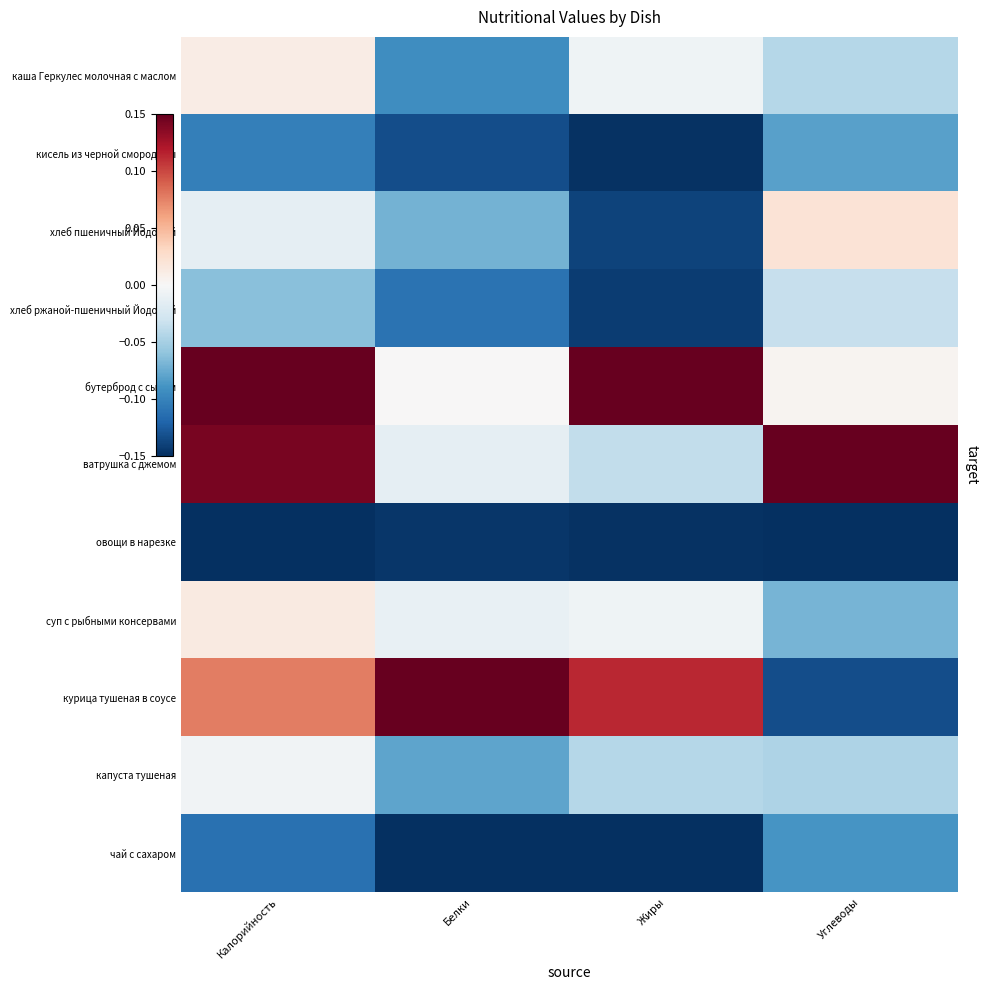

Reading left to right, list all the values displayed in this chart.

каша Геркулес молочная с маслом: Калорийность=0.0	Белки=-0.1	Жиры=-0.0	Углеводы=-0.0
кисель из черной смородины: Калорийность=-0.1	Белки=-0.1	Жиры=-0.1	Углеводы=-0.1
хлеб пшеничный Йодовый: Калорийность=-0.0	Белки=-0.1	Жиры=-0.1	Углеводы=0.0
хлеб ржаной-пшеничный Йодовый: Калорийность=-0.1	Белки=-0.1	Жиры=-0.1	Углеводы=-0.0
бутерброд с сыром: Калорийность=0.1	Белки=0.0	Жиры=0.1	Углеводы=0.0
ватрушка с джемом: Калорийность=0.1	Белки=-0.0	Жиры=-0.0	Углеводы=0.1
овощи в нарезке: Калорийность=-0.1	Белки=-0.1	Жиры=-0.1	Углеводы=-0.1
суп с рыбными консервами: Калорийность=0.0	Белки=-0.0	Жиры=-0.0	Углеводы=-0.1
курица тушеная в соусе: Калорийность=0.1	Белки=0.1	Жиры=0.1	Углеводы=-0.1
капуста тушеная: Калорийность=-0.0	Белки=-0.1	Жиры=-0.0	Углеводы=-0.0
чай с сахаром: Калорийность=-0.1	Белки=-0.1	Жиры=-0.1	Углеводы=-0.1